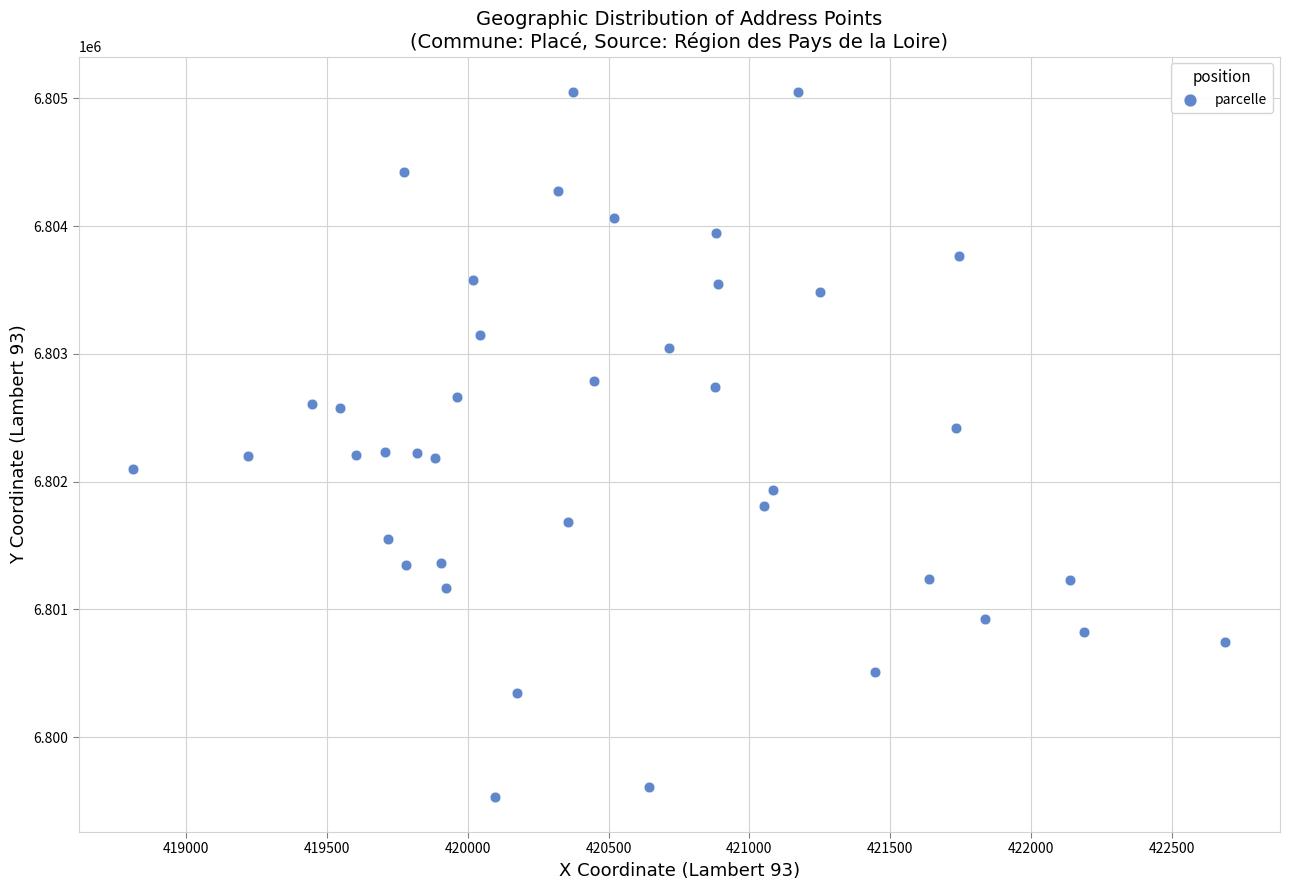

What is the range of Y values (max minus min)?

5519.2